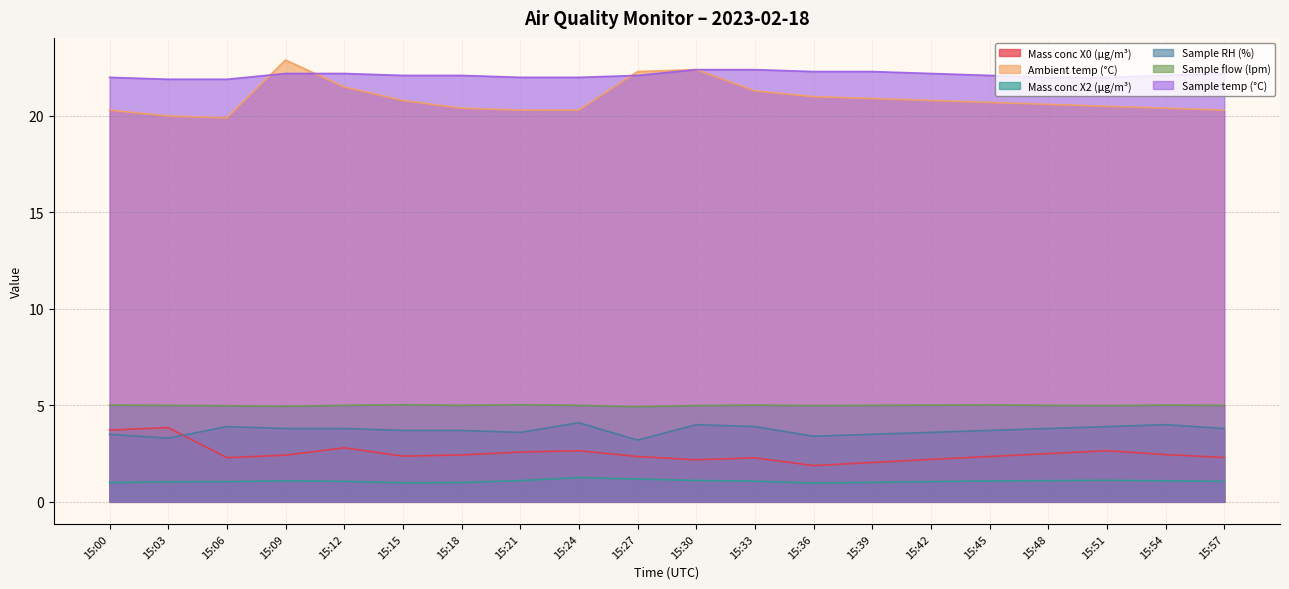

What value does the Mass conc X2 (μg/m³) series have at 15:48?

1.1